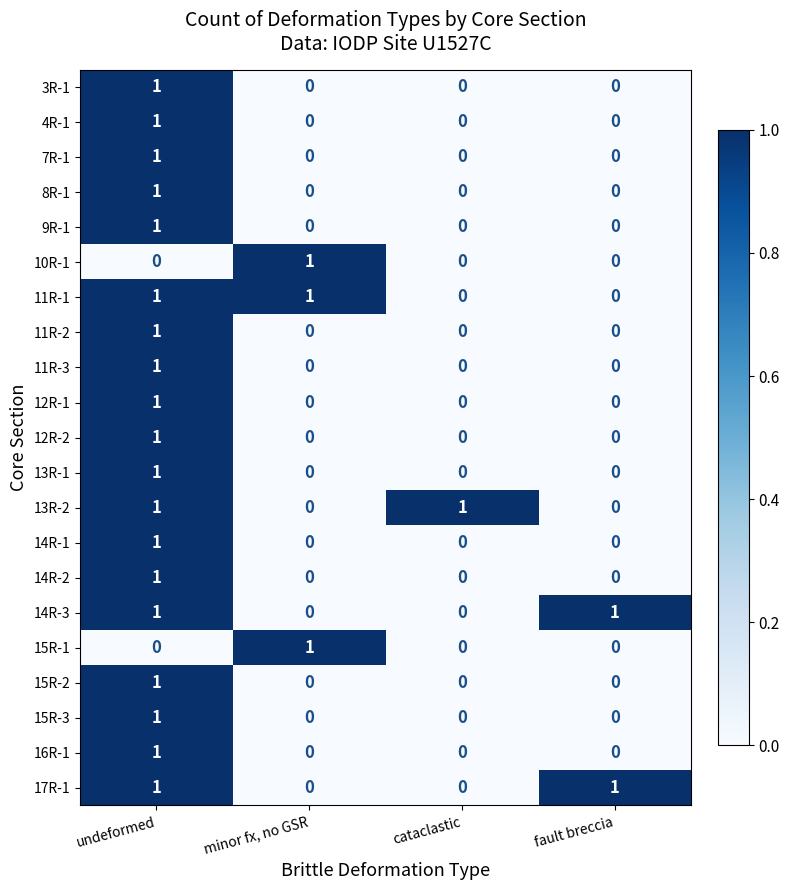

True or false: 16R-1 has a value of 1 at cataclastic.

False